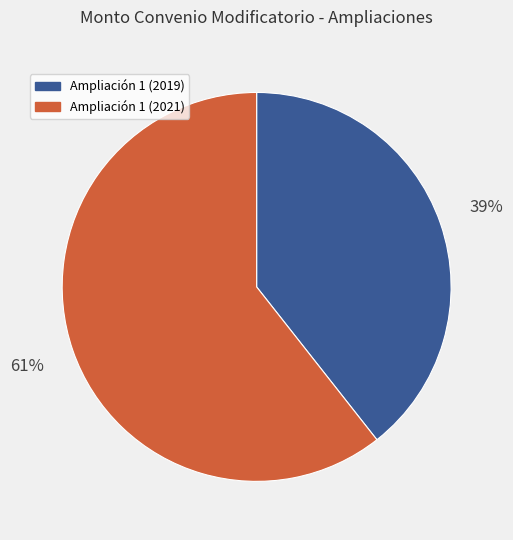

Combined, do Ampliación 1 (2019) and Ampliación 1 (2021) account for over 50%?

Yes